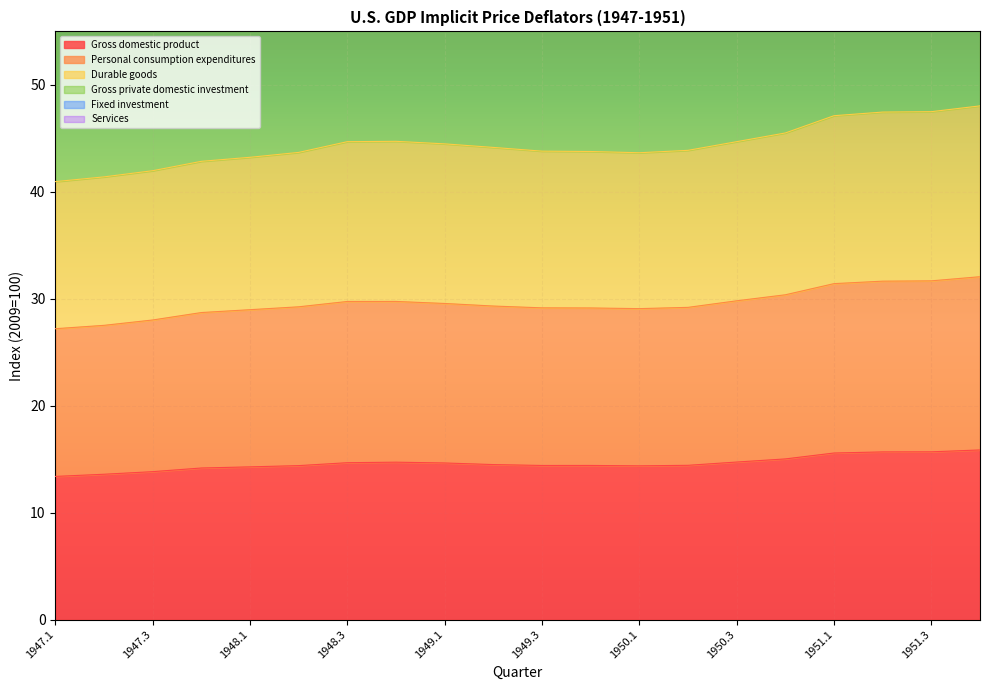

True or false: Personal consumption expenditures and Durable goods intersect in this chart.

False